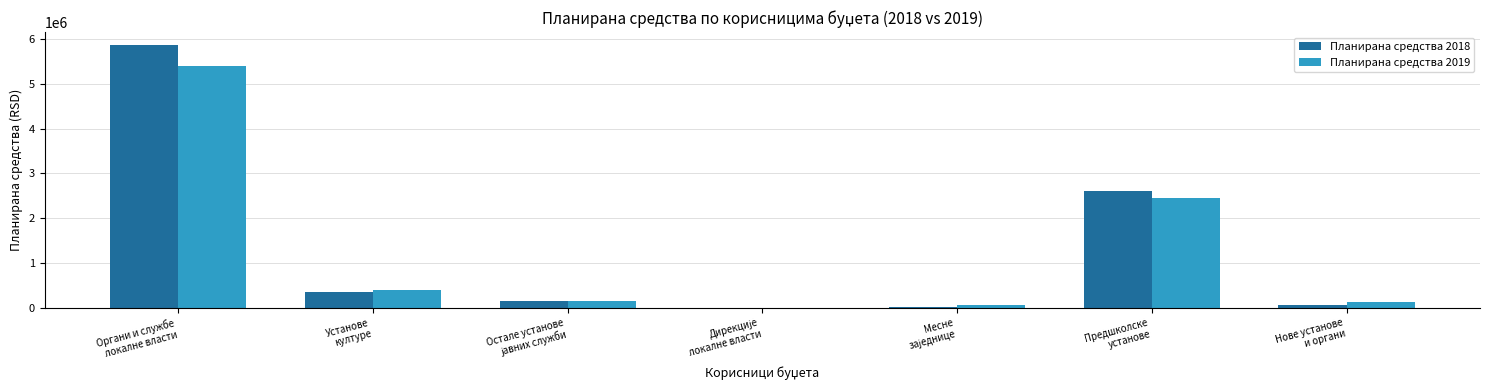

What is the maximum value shown in the chart?

5855851